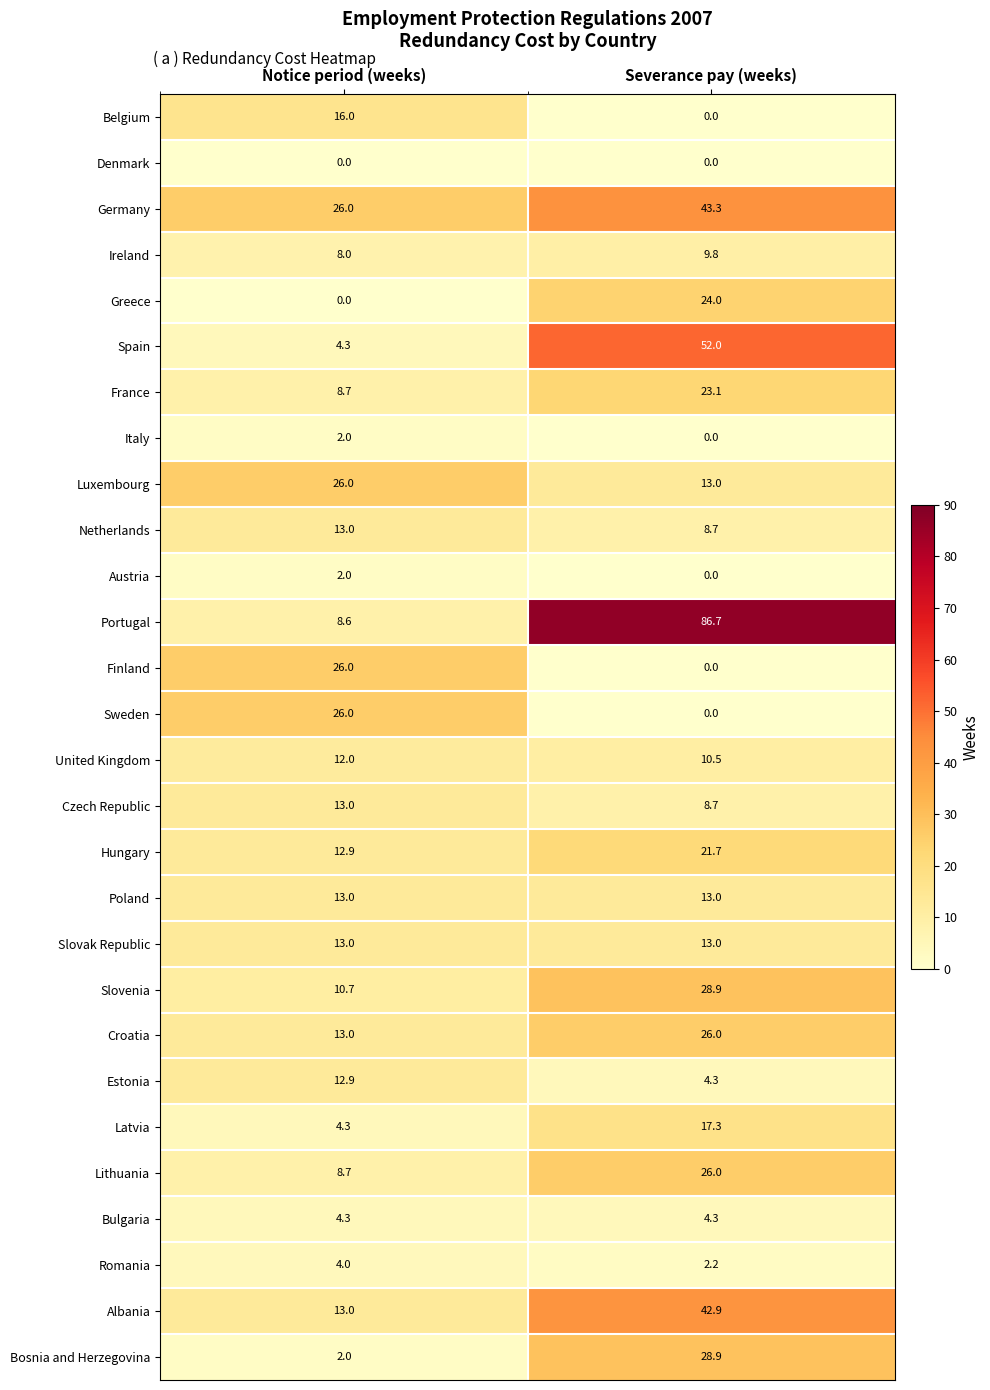

Between Notice period (weeks) and Severance pay (weeks), which series saw the biggest shift?

Portugal